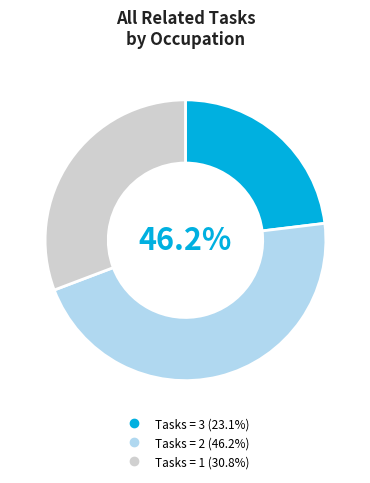

Does any single category account for the majority?

No